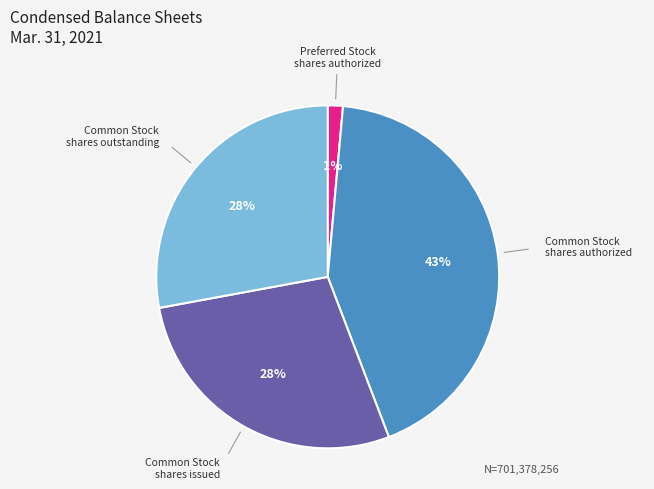

Is there a majority slice in this chart?

No